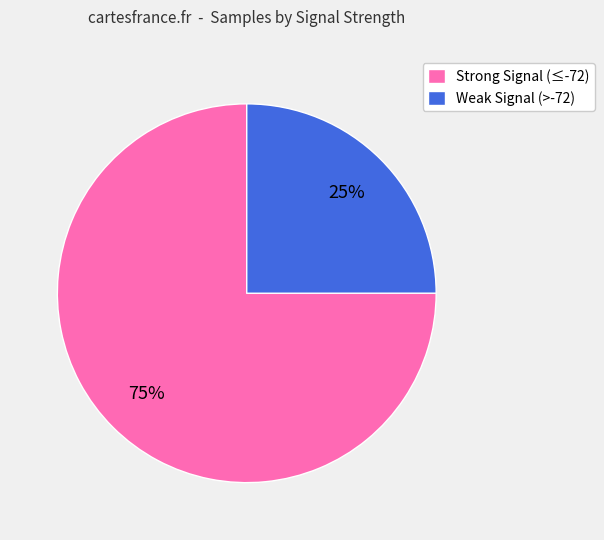

To the nearest percent, what portion does Strong Signal (≤-72) represent?

75%